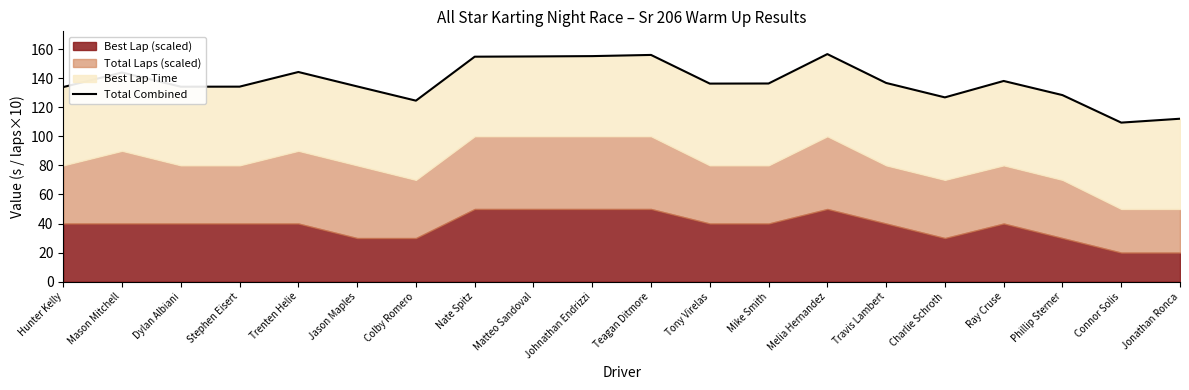

What is the ratio of the value at Matteo Sandoval to the value at Ray Cruse?

1.1